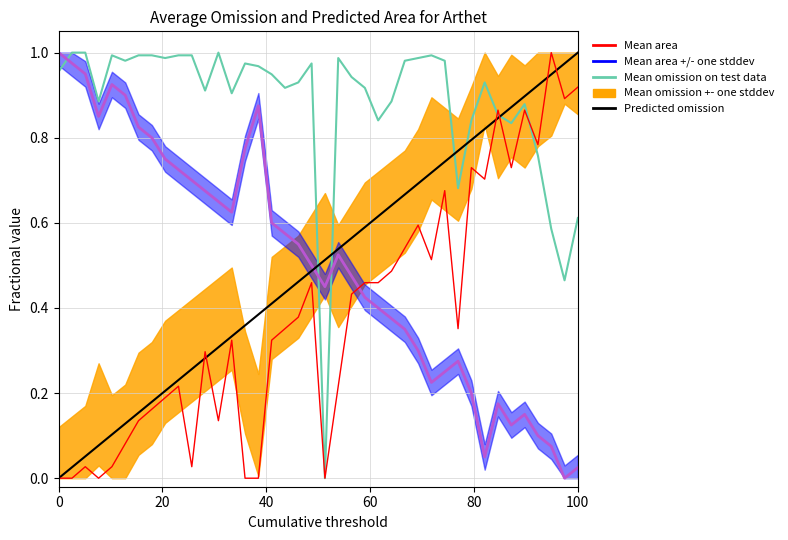

What is the total value across all series at 13?

1.8